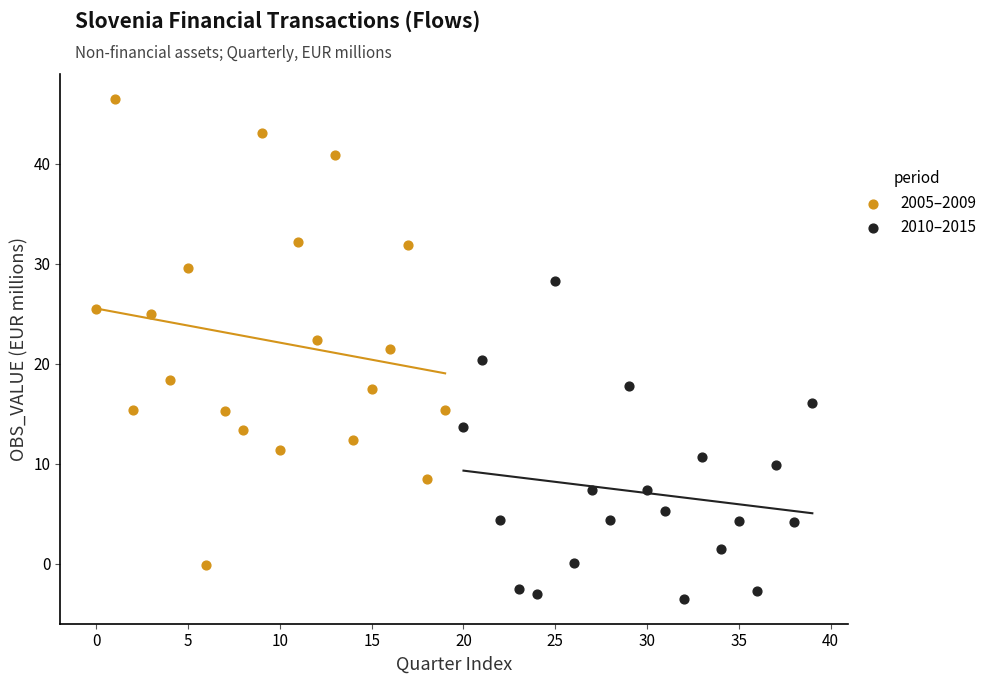

Which series has the largest Y range (max minus min)?

2005–2009